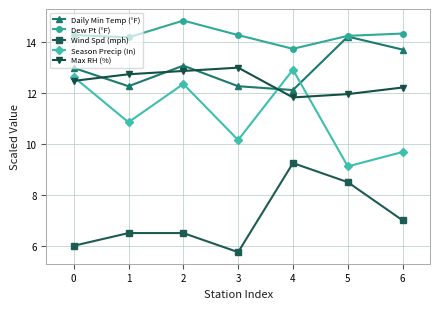

Is this an area chart (filled region under the line)?

No